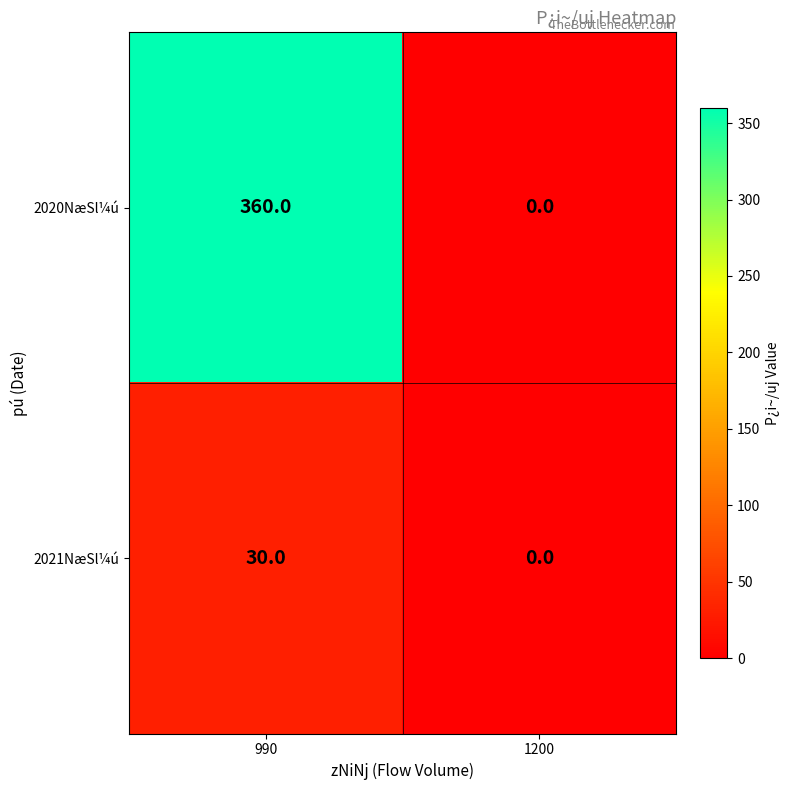

Is it true that 2020NæSl¼ú equals 360 at 990?

True